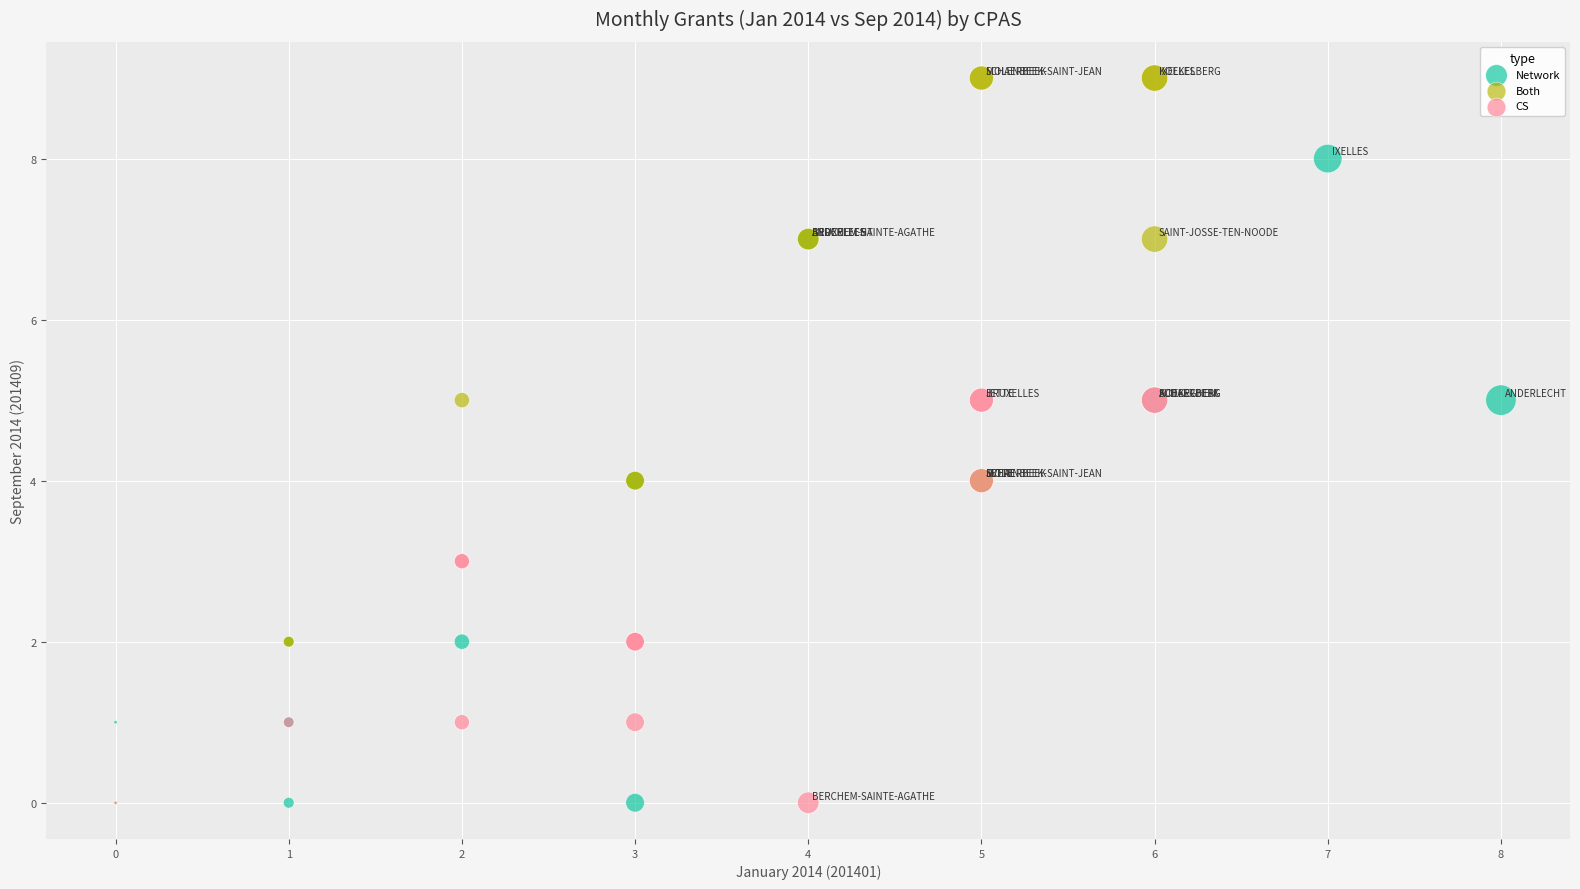

Which series has the widest spread of Y values?

Both